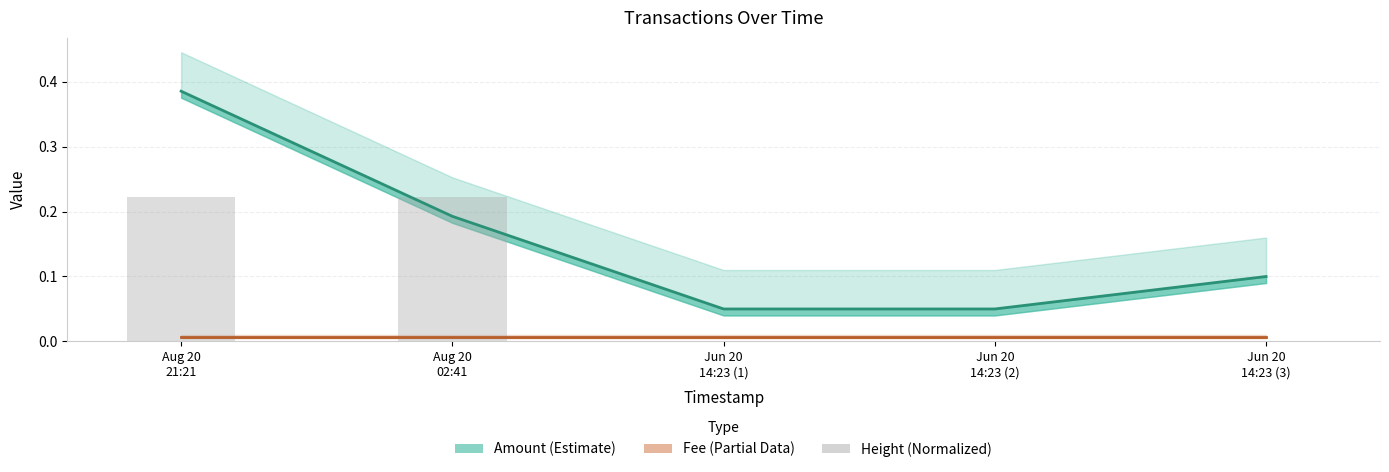

Rank the categories by Fee (Partial Data) value from highest to lowest.

Aug 20
21:21, Aug 20
02:41, Jun 20
14:23 (1), Jun 20
14:23 (2), Jun 20
14:23 (3)